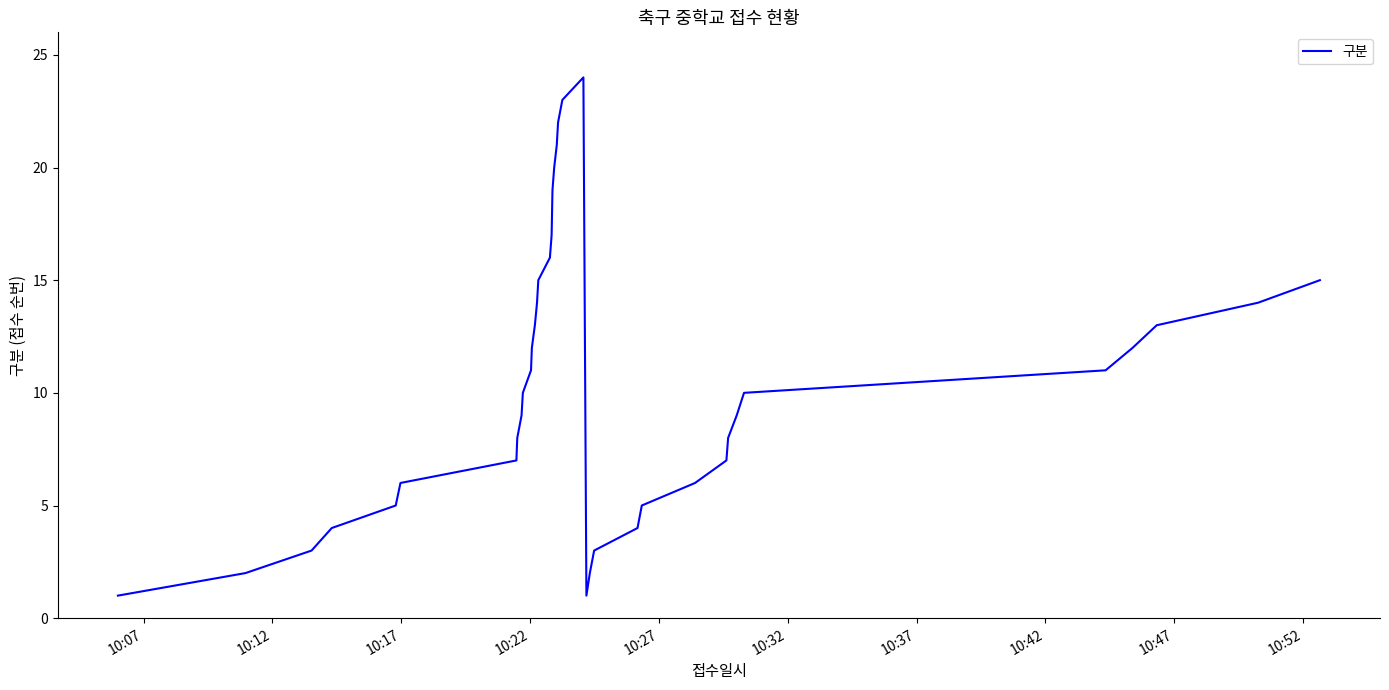

What is the minimum value shown in the chart?

1